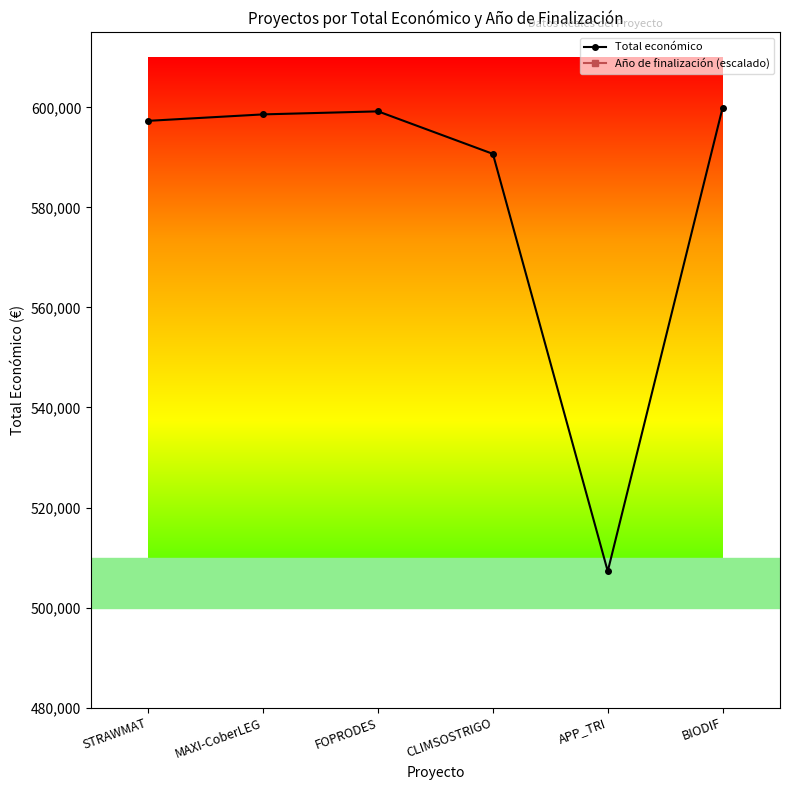

Which series has the largest range (max minus min)?

Total económico